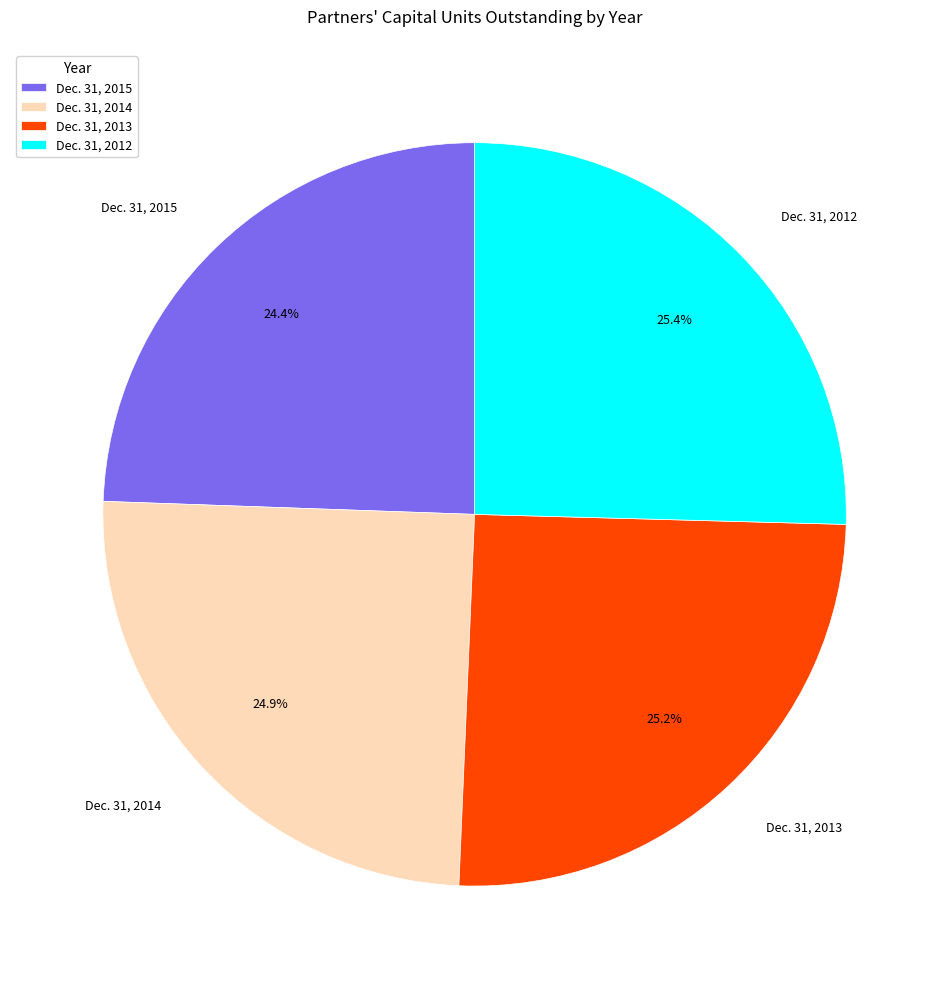

How many segments does this pie chart have?

4